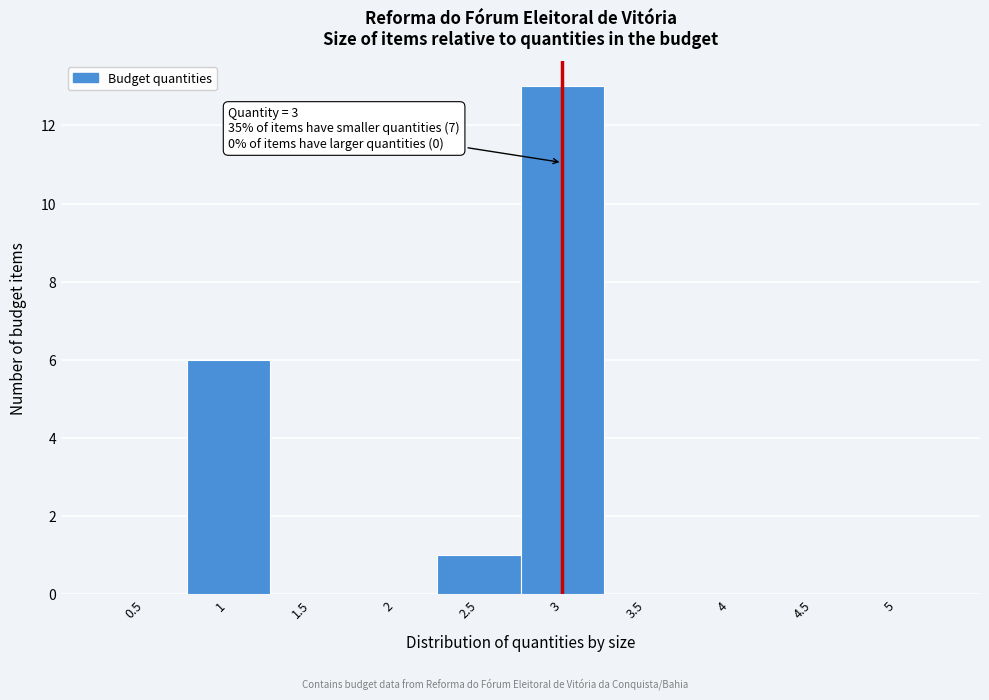

Over which range of the x-axis is the bar tallest?

2.75 to 3.25